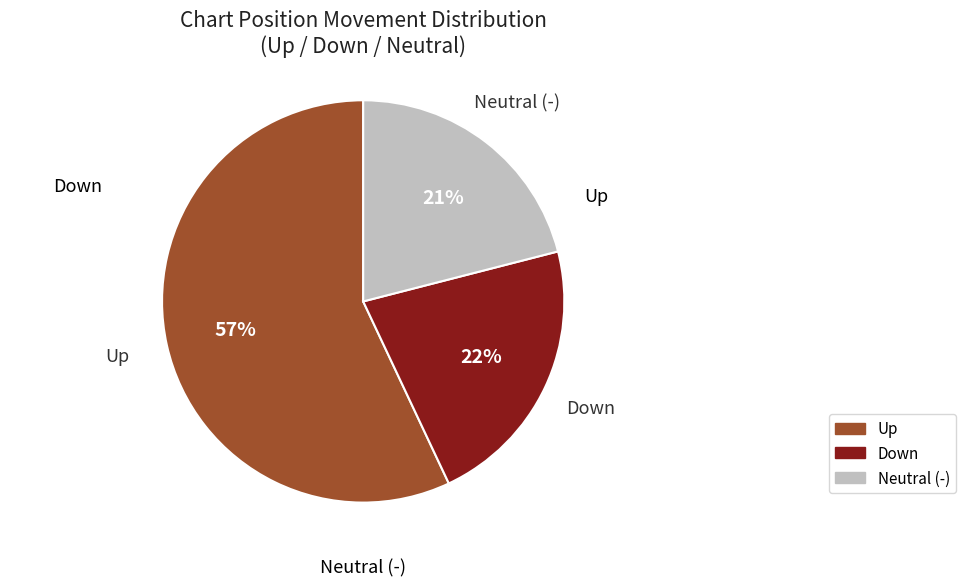

Is there a majority slice in this chart?

Yes